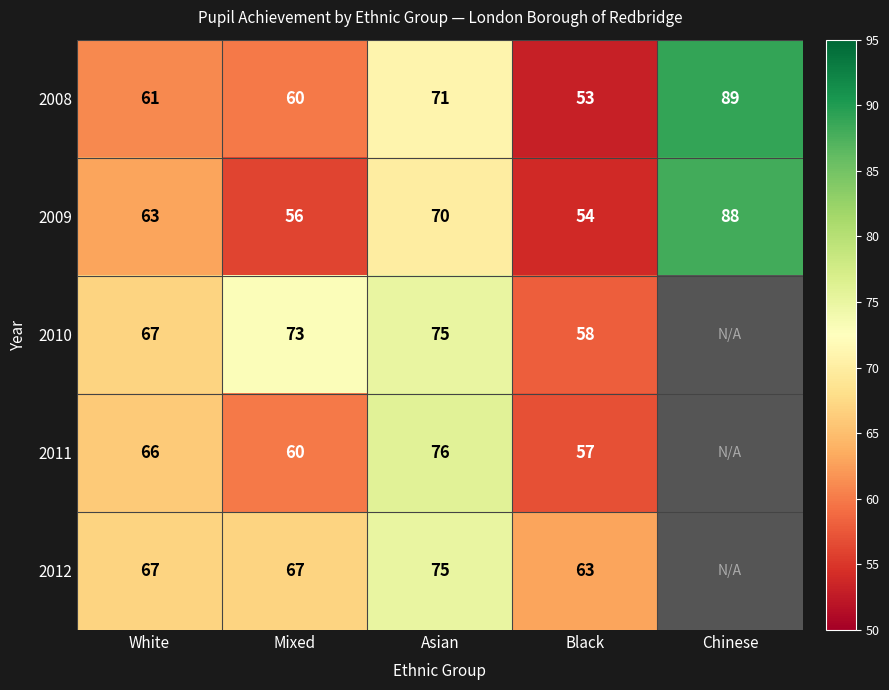

What value does the 2009 series have at Mixed?

56.0